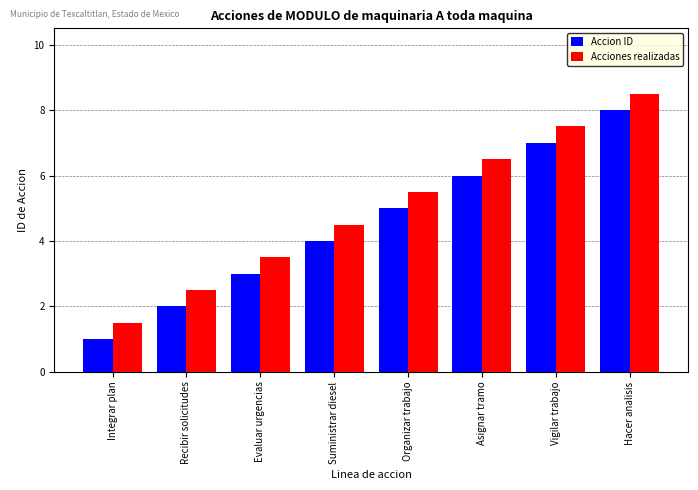

How many groups of bars are there?

8